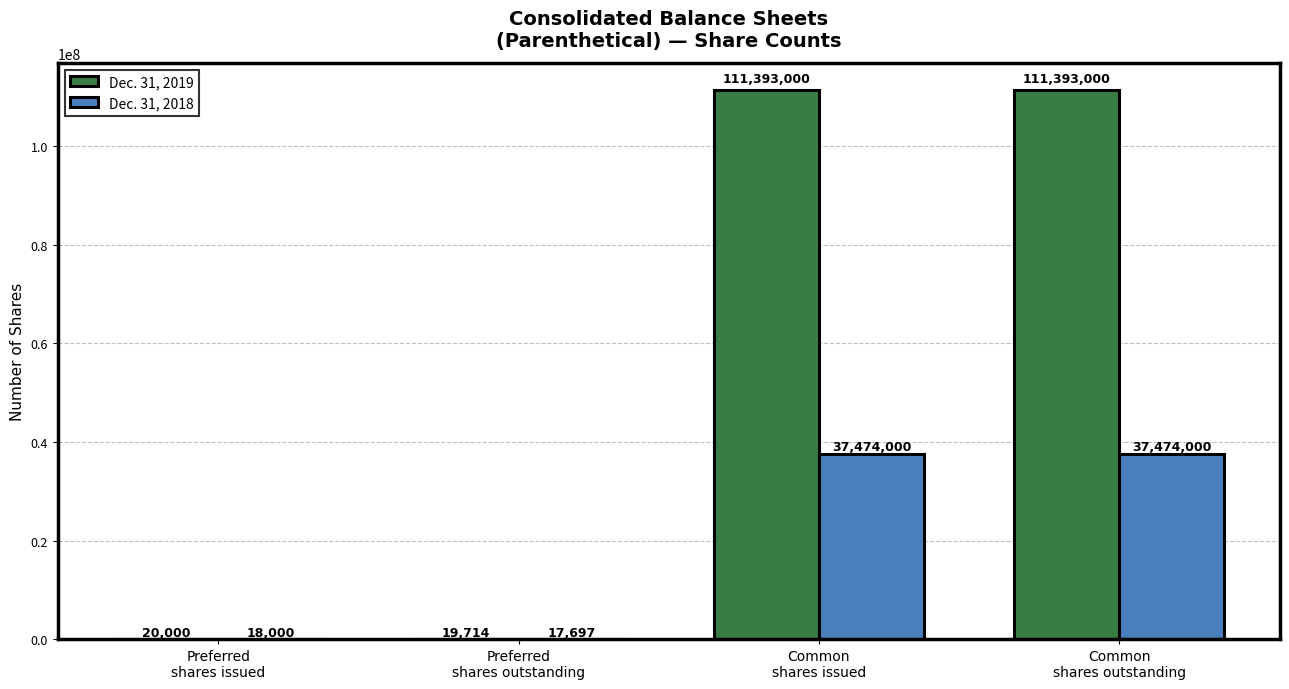

Which series has the largest total across all categories?

Dec. 31, 2019